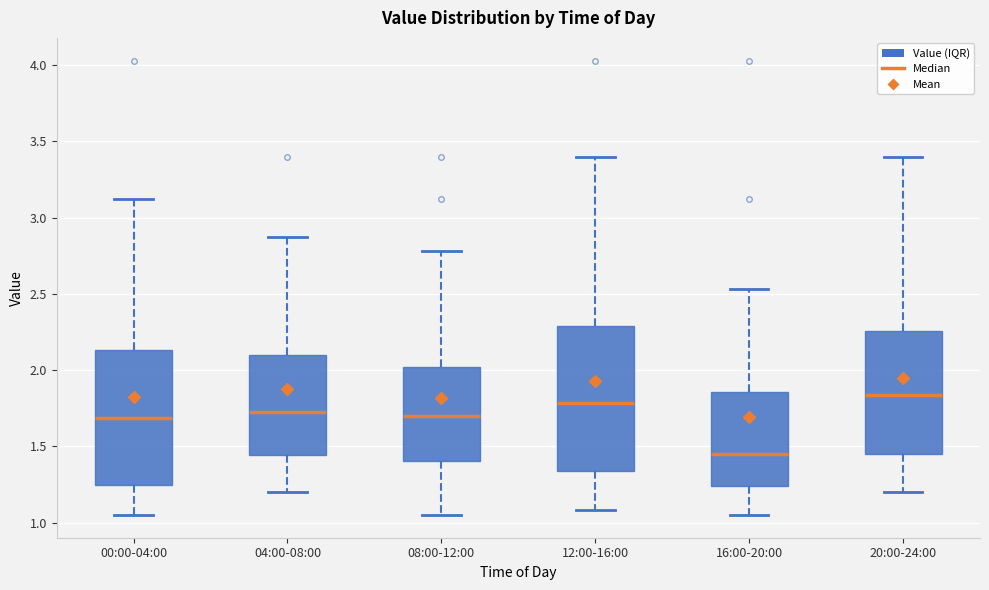

Which box's median line is the highest?

20:00-24:00